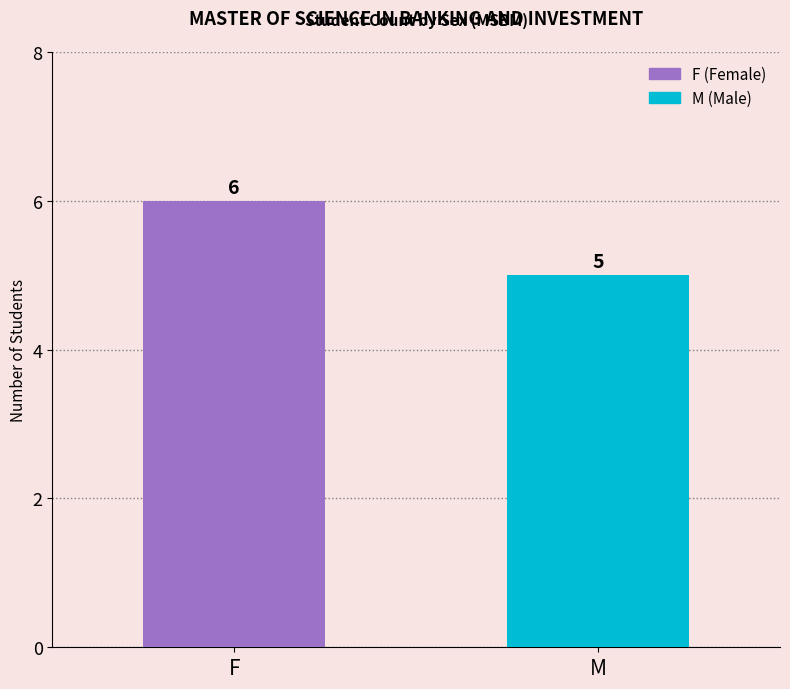

The value at F is 6. True or false?

True